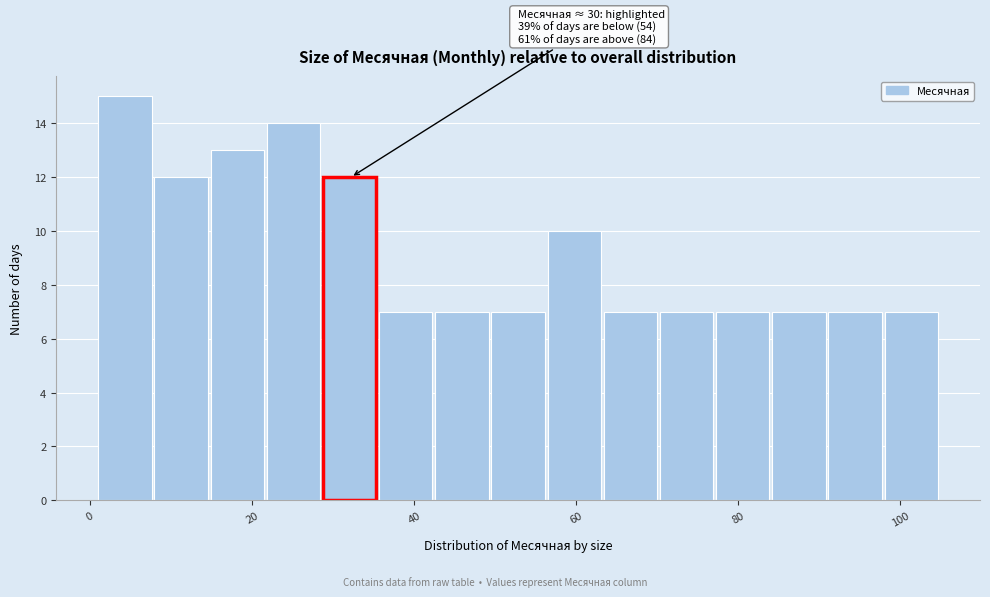

Read against the x-axis, roughly where is the centre of the tallest bar?

4